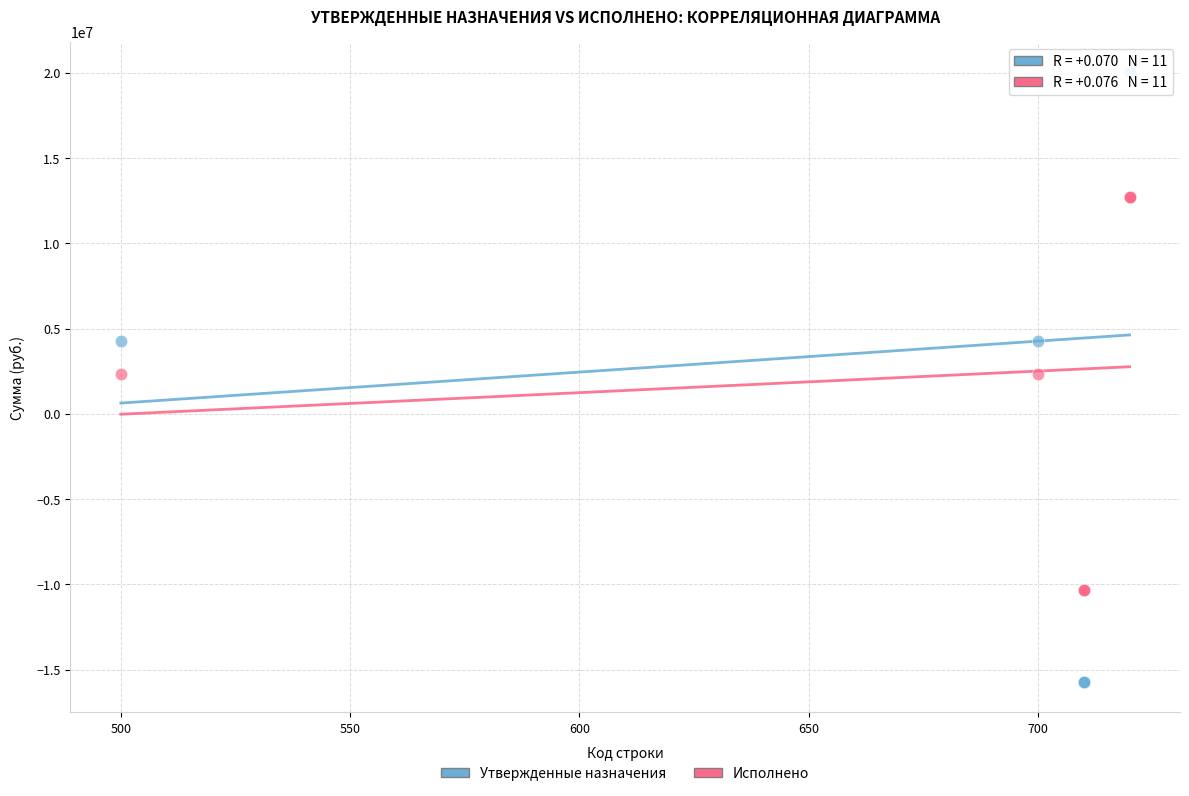

What is the X range (max minus min) for the scatter plot?

220.0